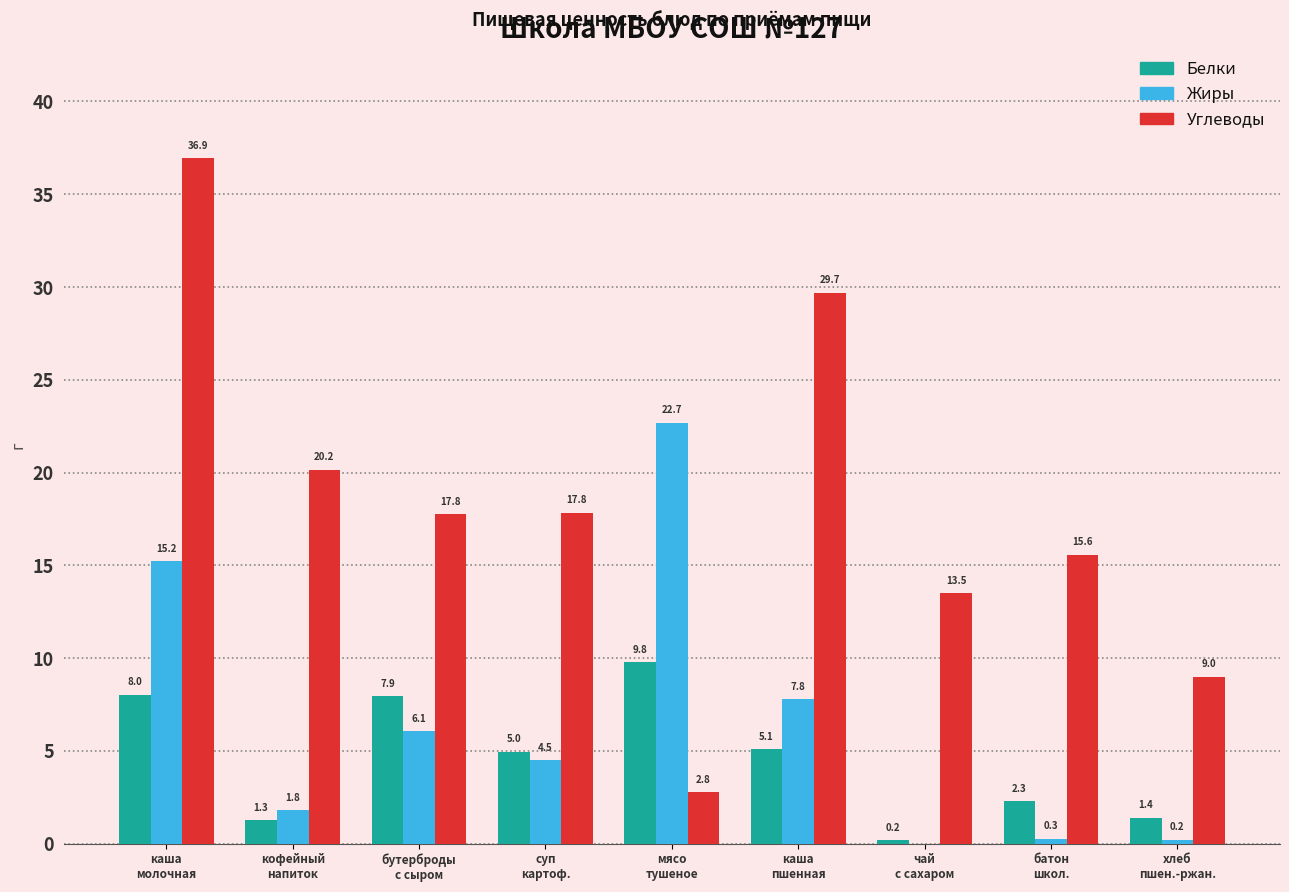

What is the greatest value displayed?

36.9